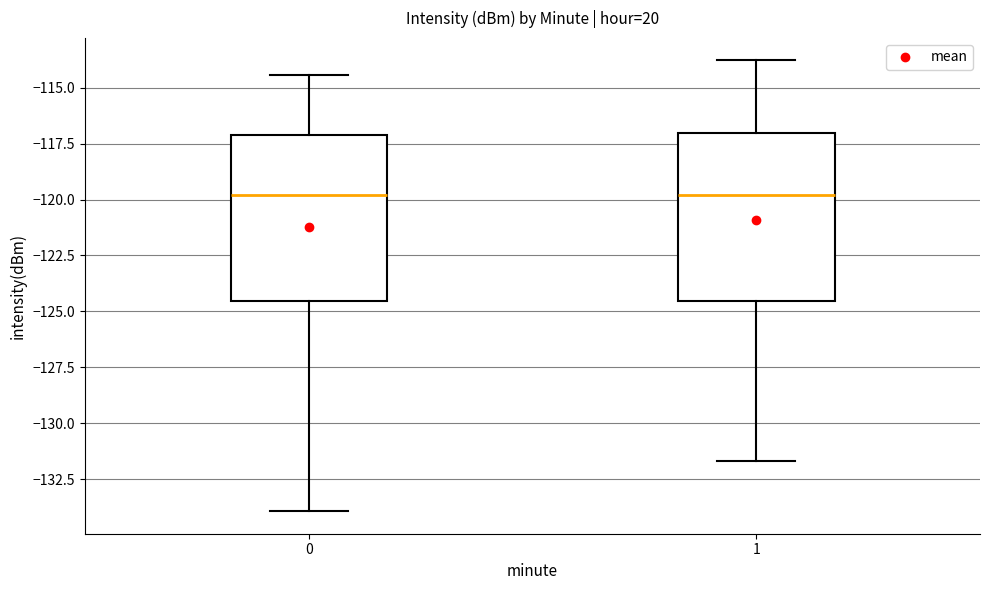

Reading left to right, transcribe this box plot: for each box, give where its median line is, the range the box spans, and where its two whiskers end, as read against the y-axis. The values are not printed on the chart, so give them approximately, as read against the axis.

0: median -120.0, box -124.5 to -117.0, whiskers -134.0 to -114.5
1: median -120.0, box -124.5 to -117.0, whiskers -131.5 to -114.0